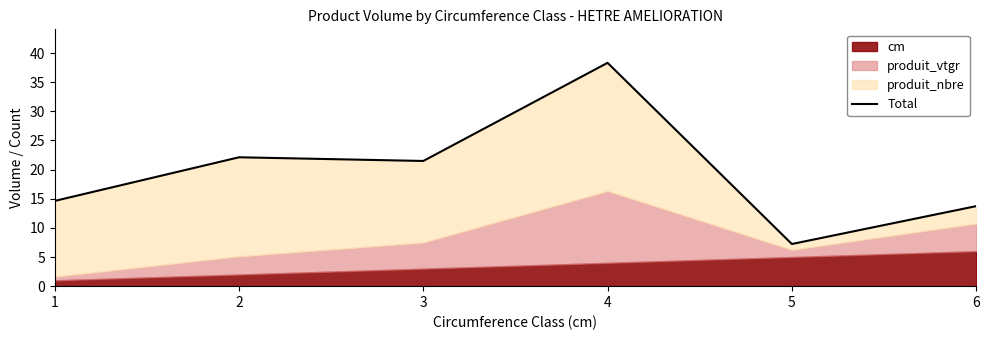

What is the change in value from 3 to 5?

-14.2